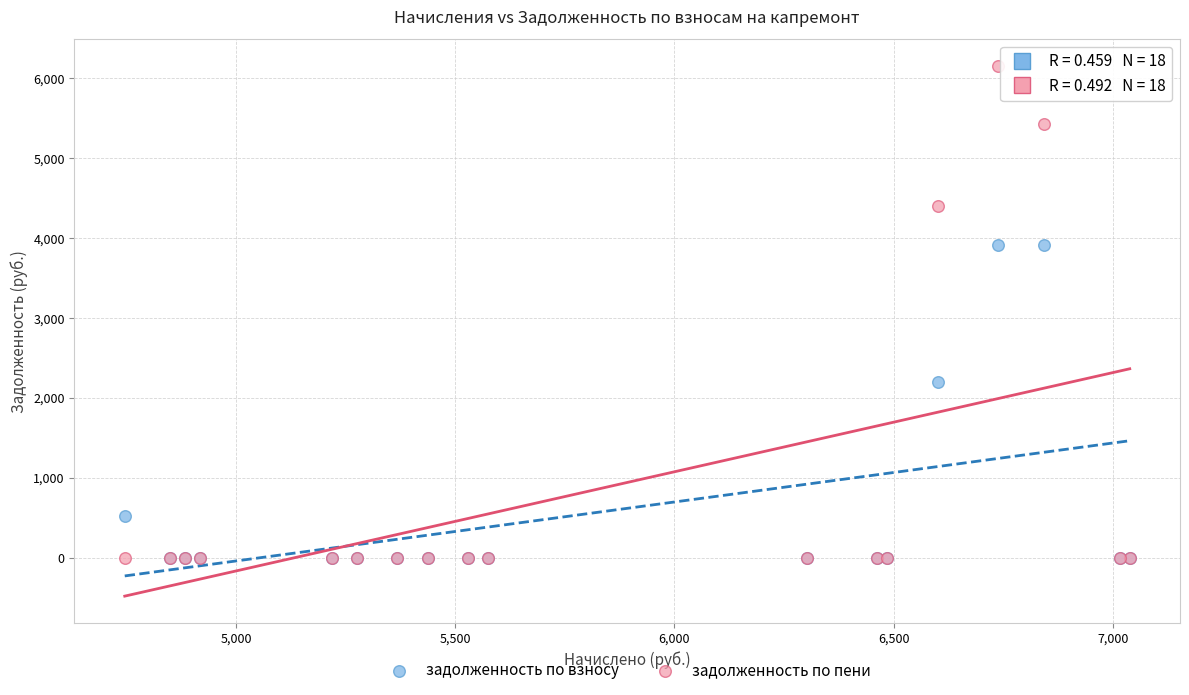

In the задолженность по взносу series, what Y value is closest to 1953?

2200.3